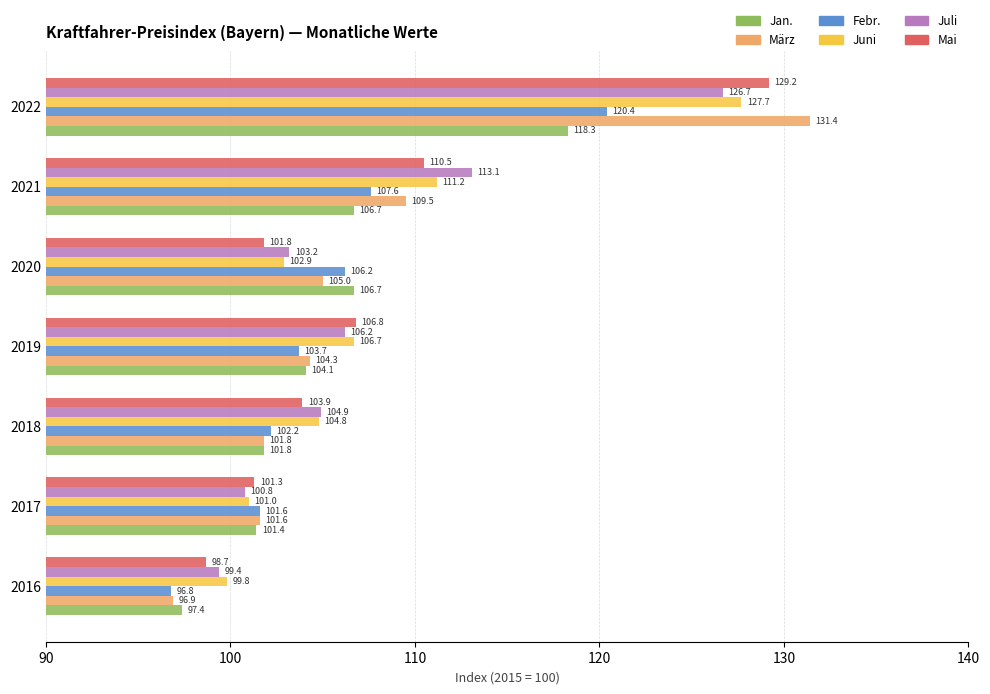

The Jan. series shows 106.7 at 2021. True or false?

True